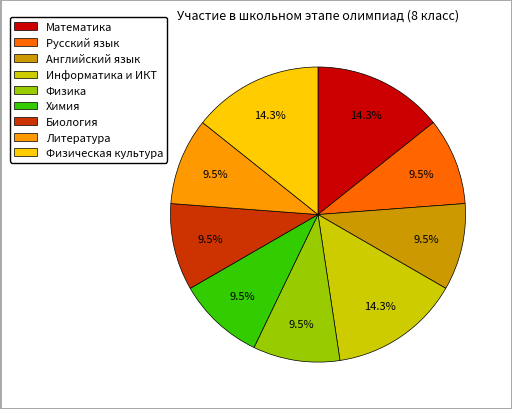

How many slices are in this pie chart?

9